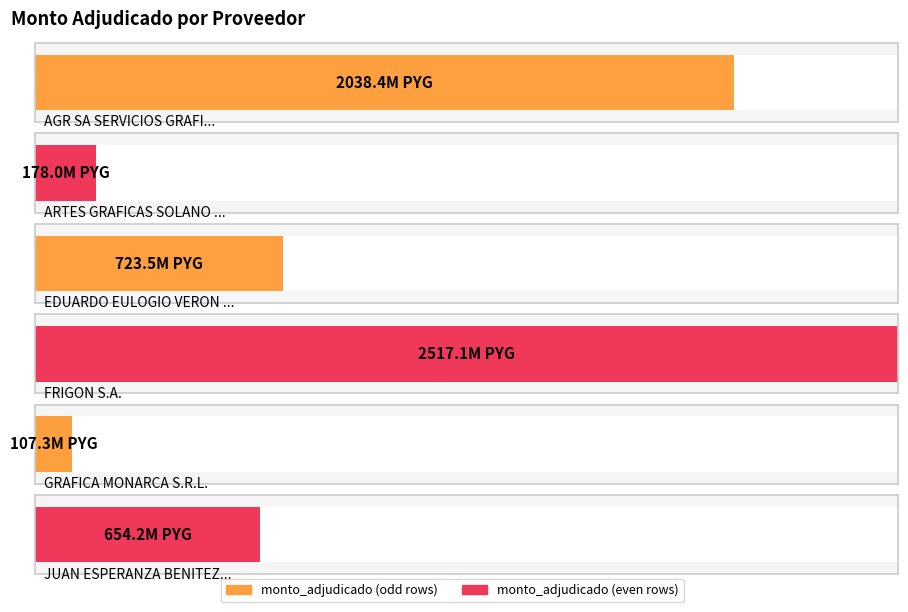

The value at GRAFICA MONARCA S.R.L. is 47463995. True or false?

False